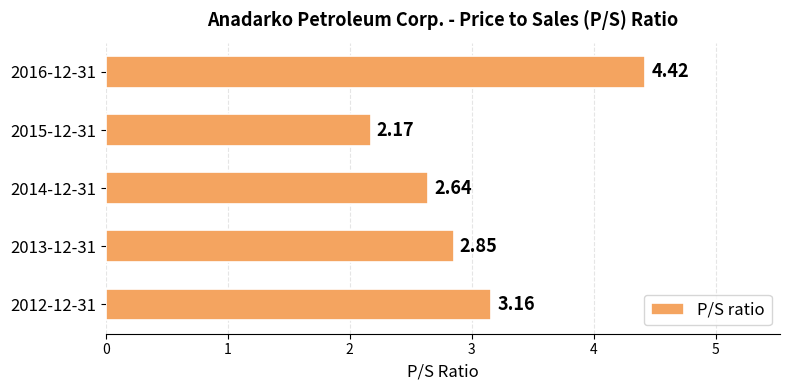

List the labels in order of value, largest first.

2016-12-31, 2012-12-31, 2013-12-31, 2014-12-31, 2015-12-31